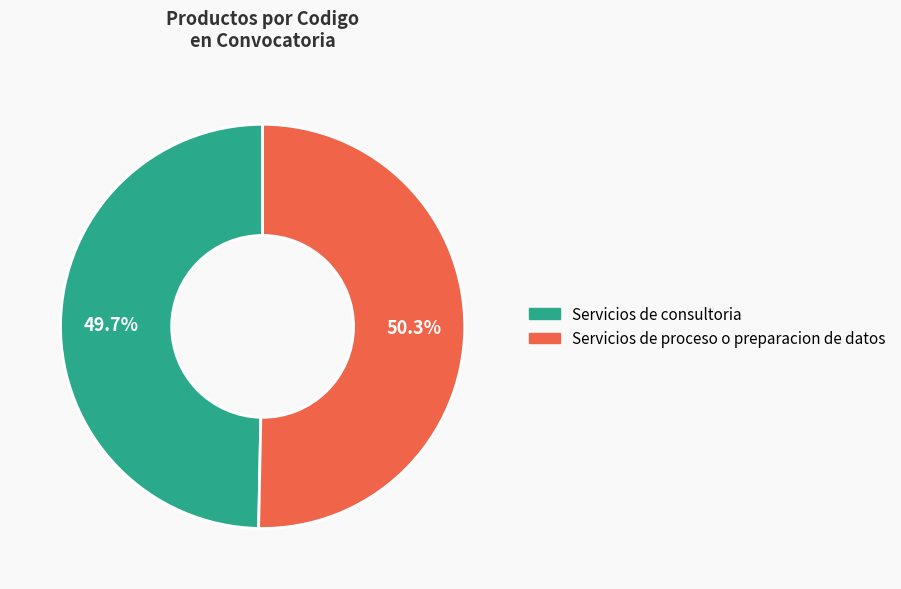

Is Servicios de proceso o preparacion de datos the majority of the pie?

Yes